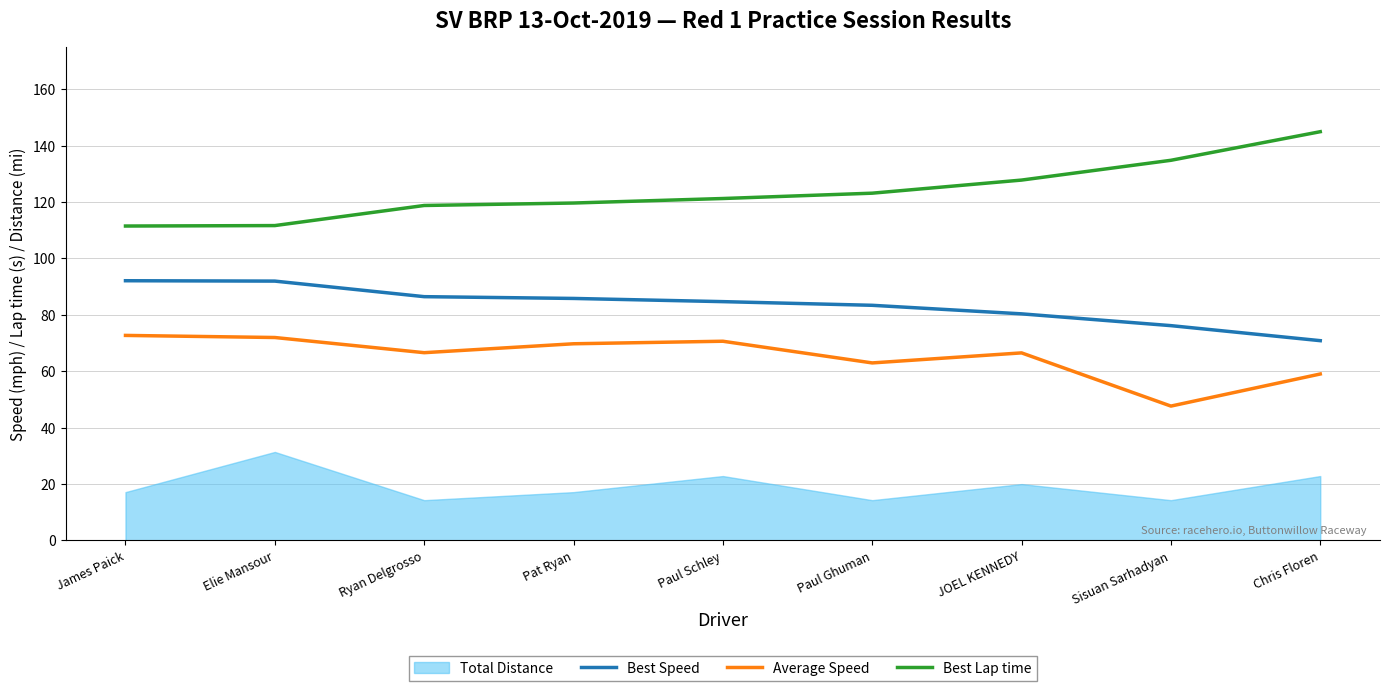

Where does the Best Speed series first go above 84?

James Paick